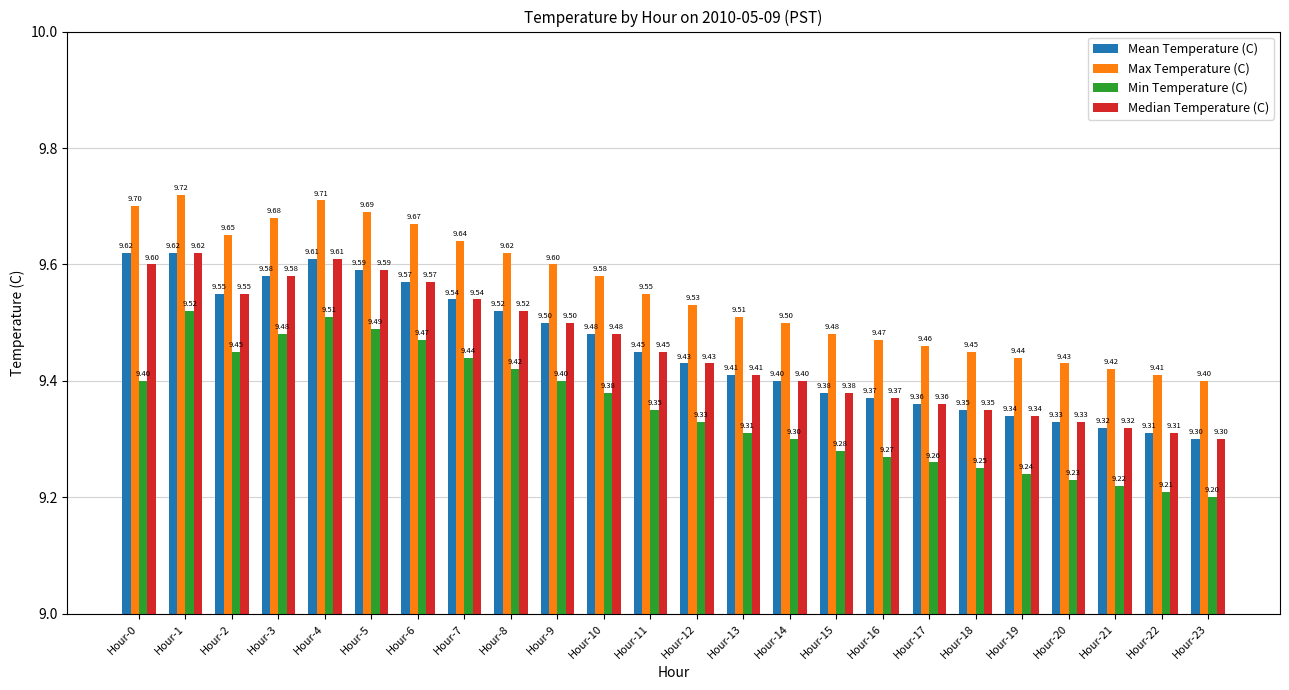

What is the sum of the Mean Temperature (C) values at Hour-14 and Hour-10?

18.9